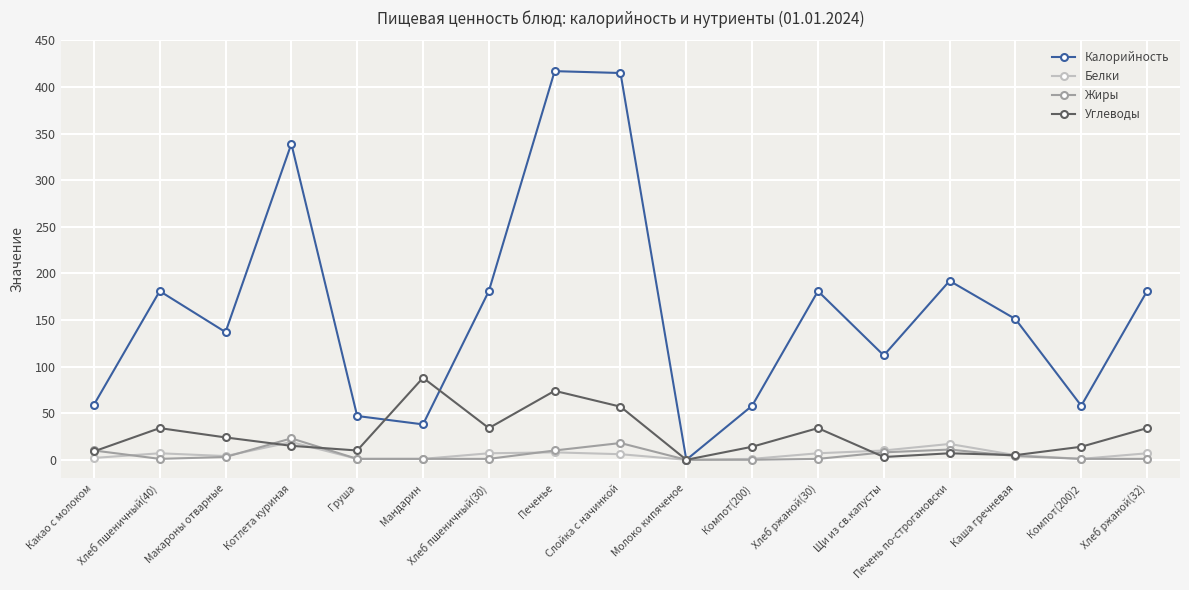

Is the value of Калорийность at Печенье greater than the value of Жиры at Котлета куриная?

Yes